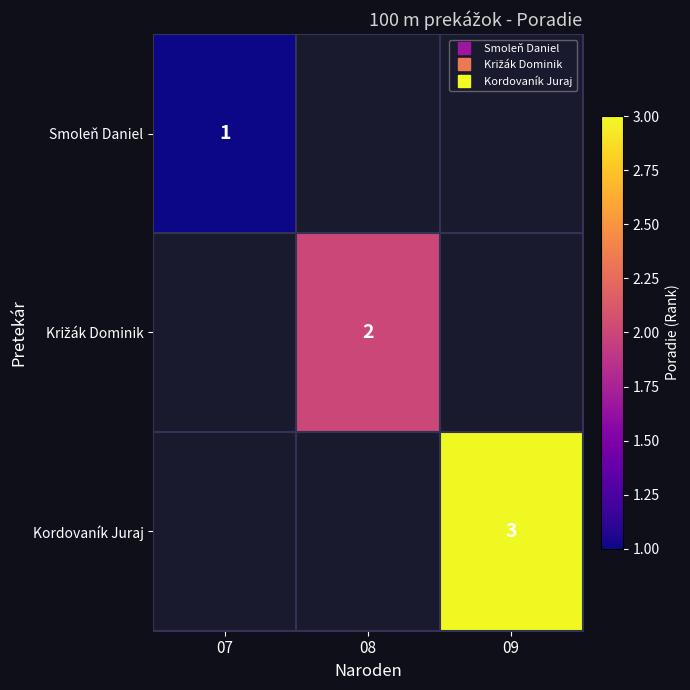

Which has a higher value, 07 or 08?

08